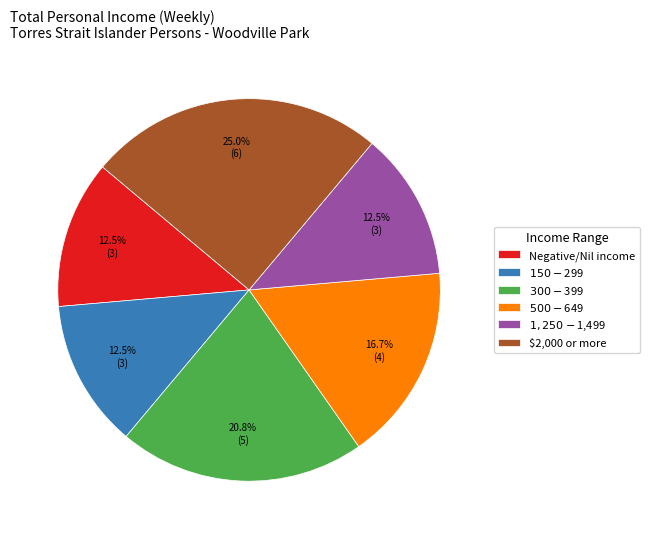

Is there any slice that represents more than half of the pie?

No